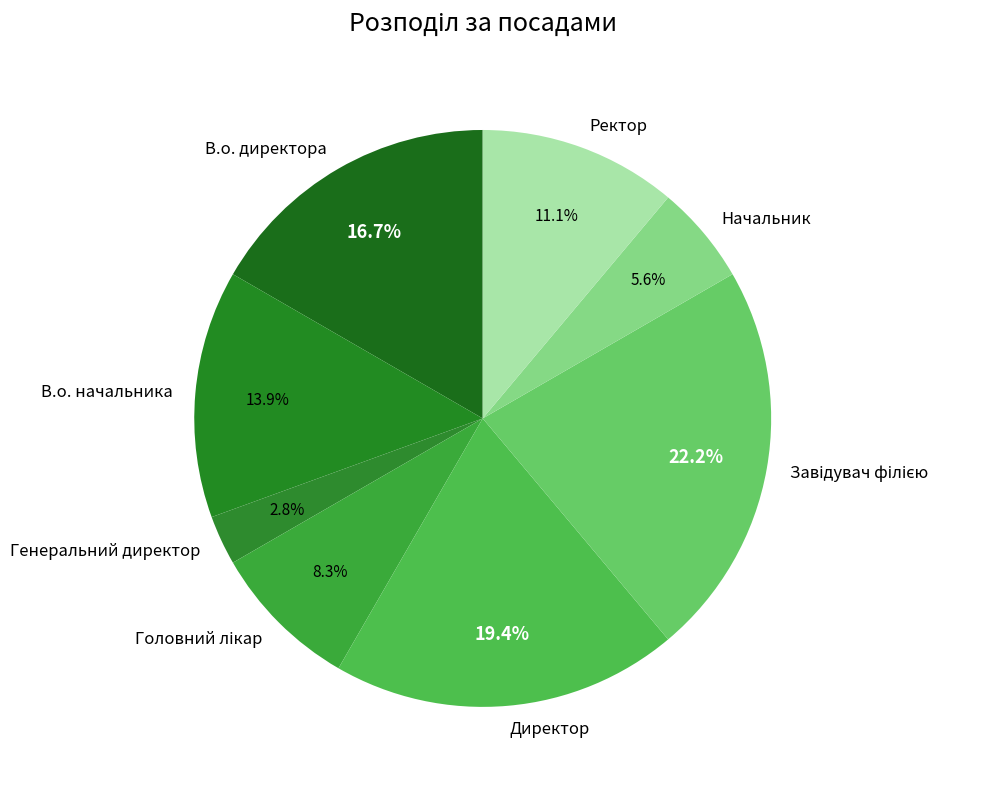

Does Генеральний директор represent more than half of the total?

No